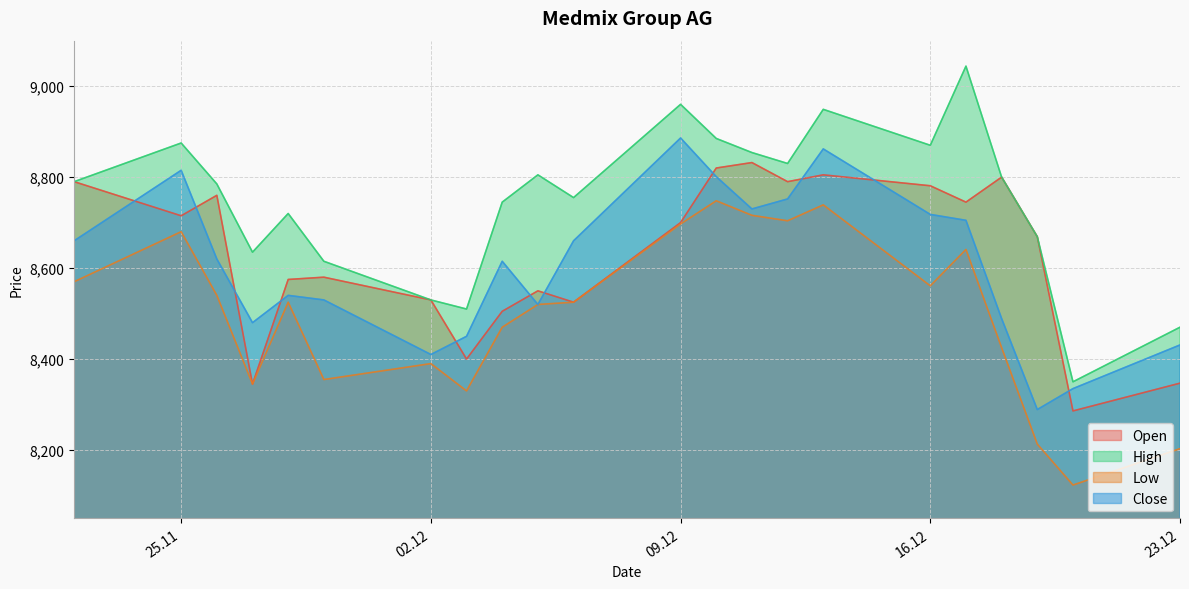

How many lines are shown in the chart?

4